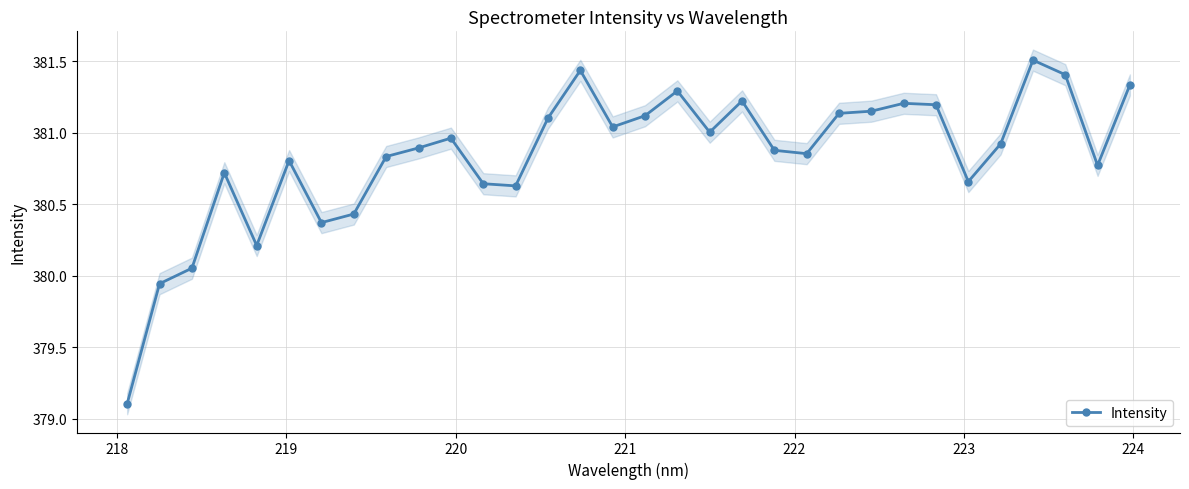

True or false: Intensity has more than 0 interior local peaks.

True